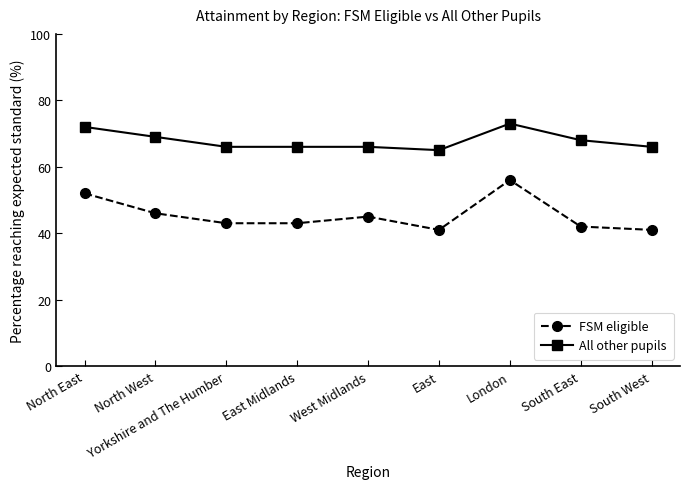

How many lines are shown in the chart?

2